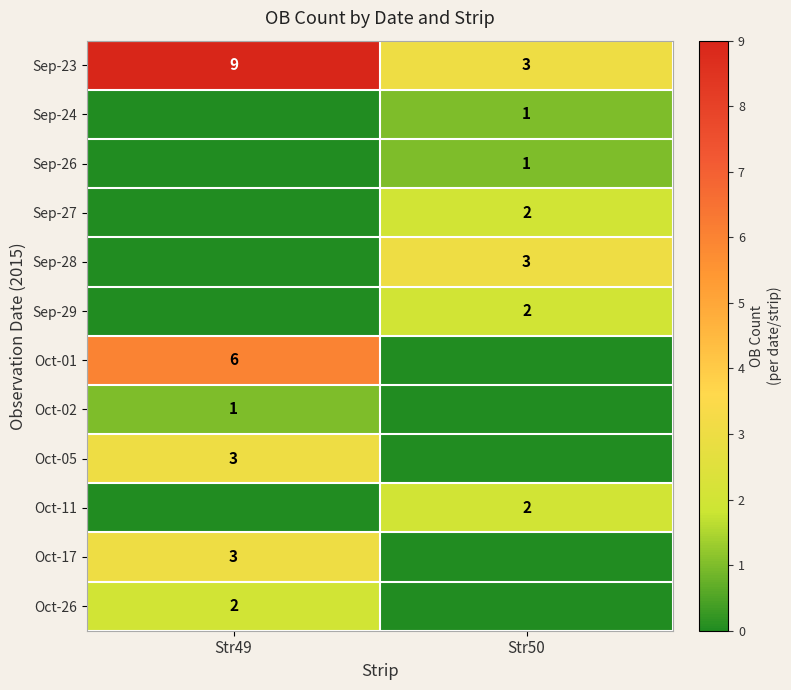

Is it true that Oct-02 equals 1 at Str49?

True